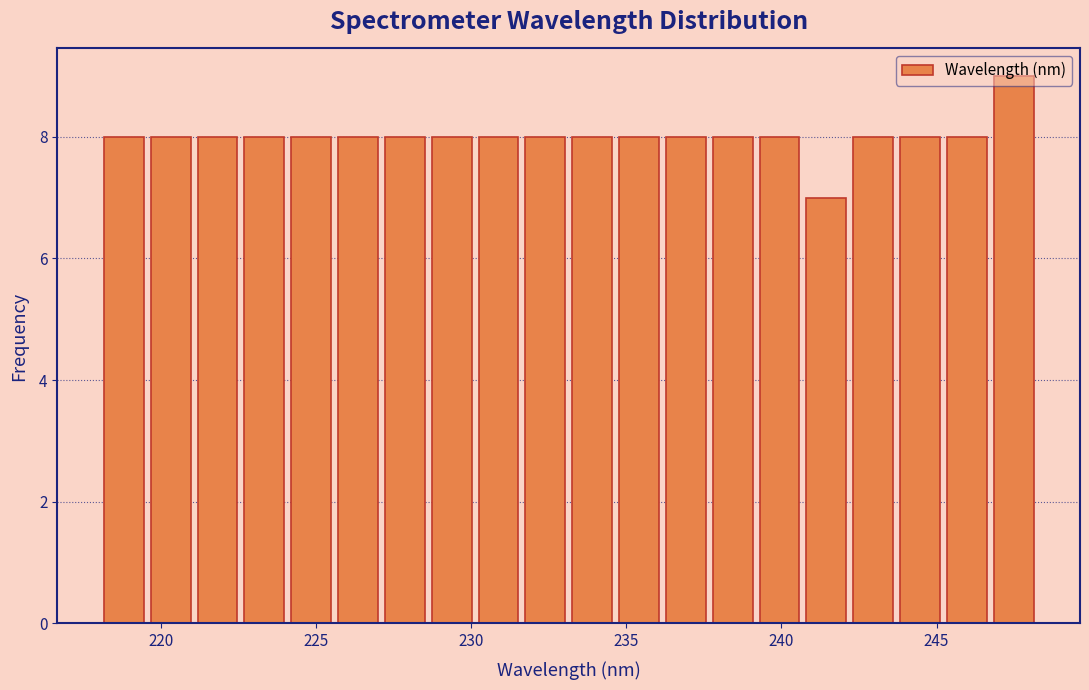

Around what value on the x-axis is the tallest bar? Give the approximate position of its centre, as read against the axis.

247.5